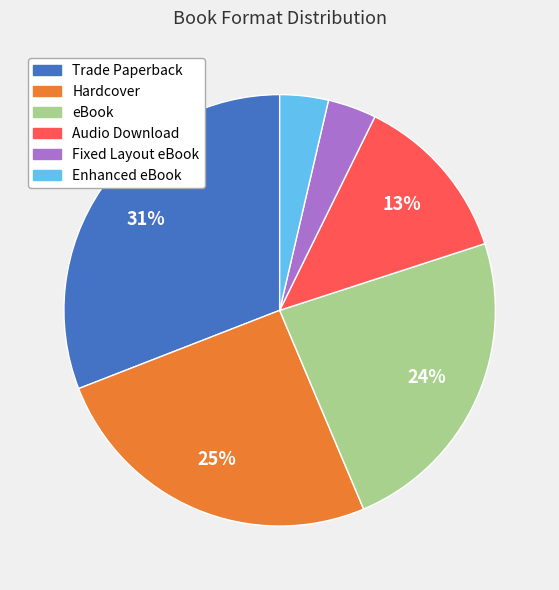

The Trade Paperback slice represents 31% of the pie. True or false?

True